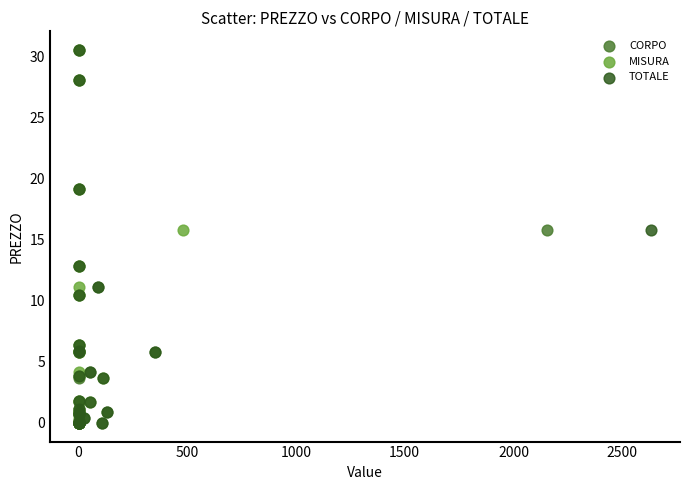

What are all the series names shown in the legend?

CORPO, MISURA, TOTALE